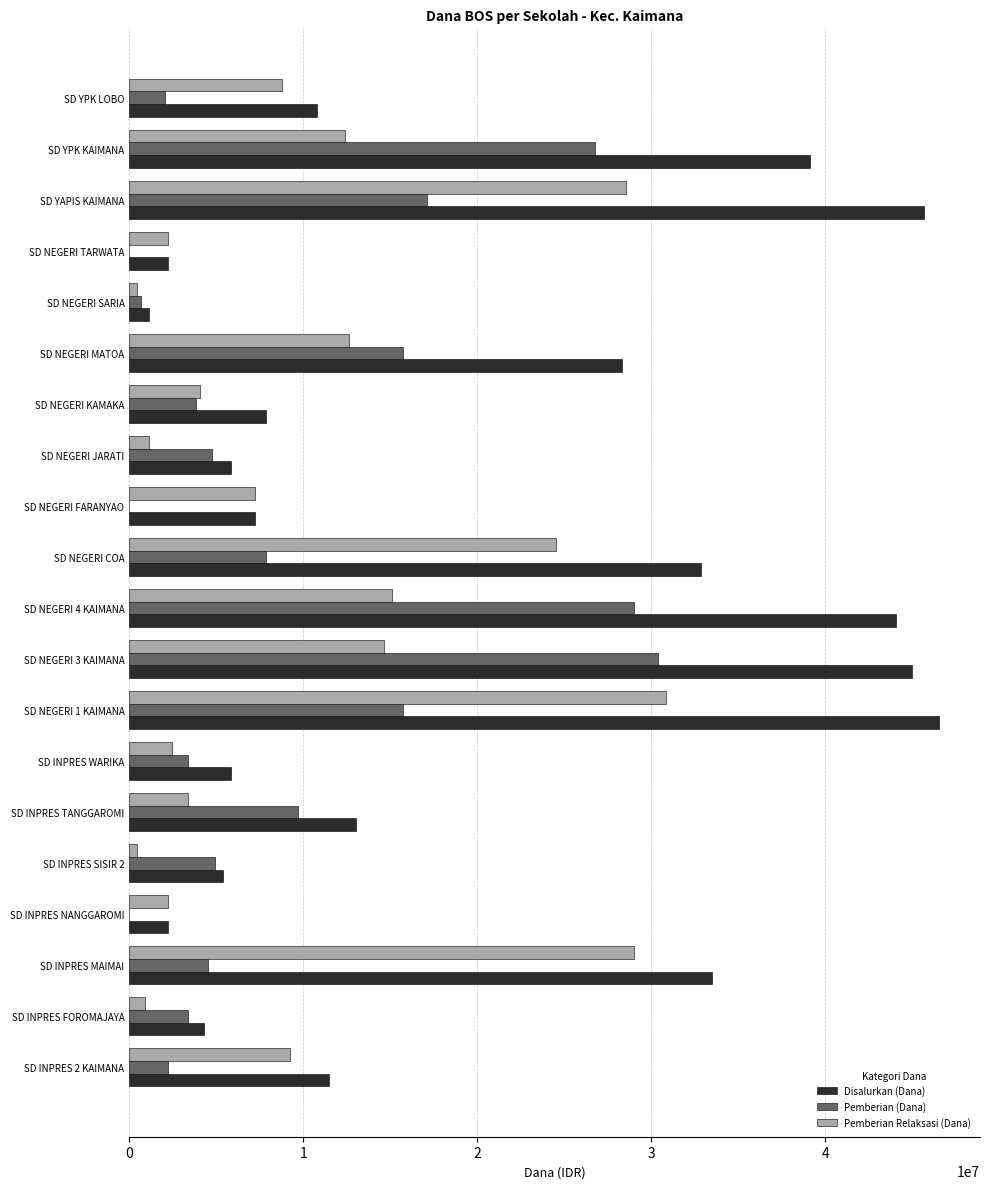

The value of Pemberian (Dana) at SD INPRES MAIMAI is 4500000. True or false?

True